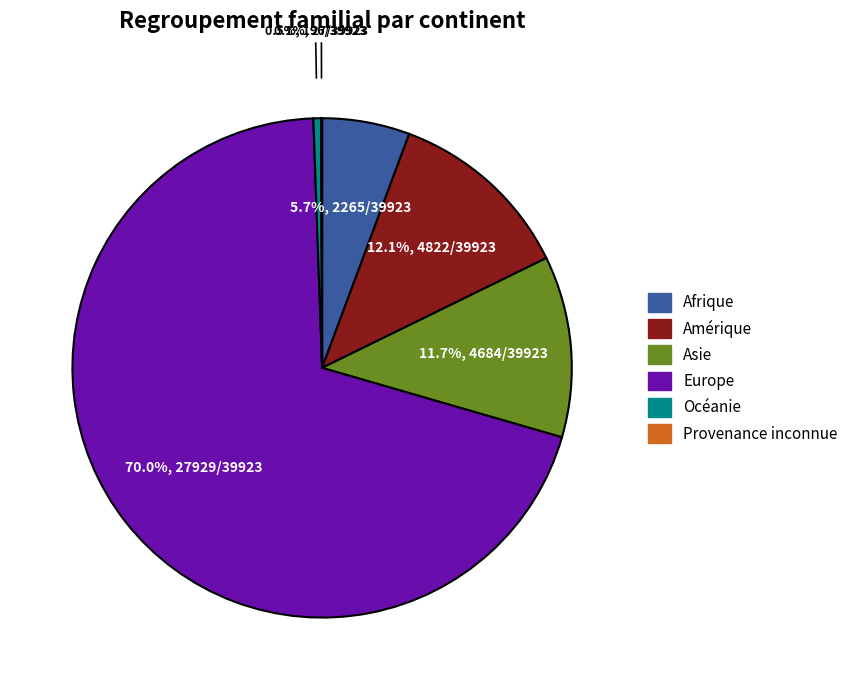

What is the ratio of the value at Afrique to the value at Asie?

0.5